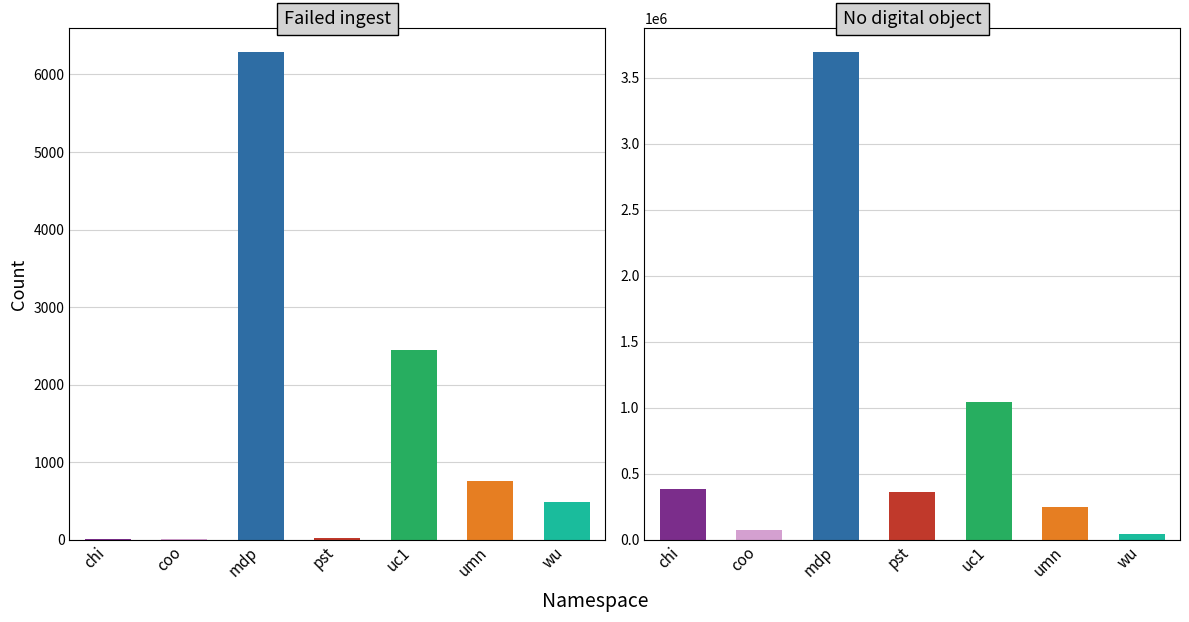

Which has a higher value, 0 or 4?

4